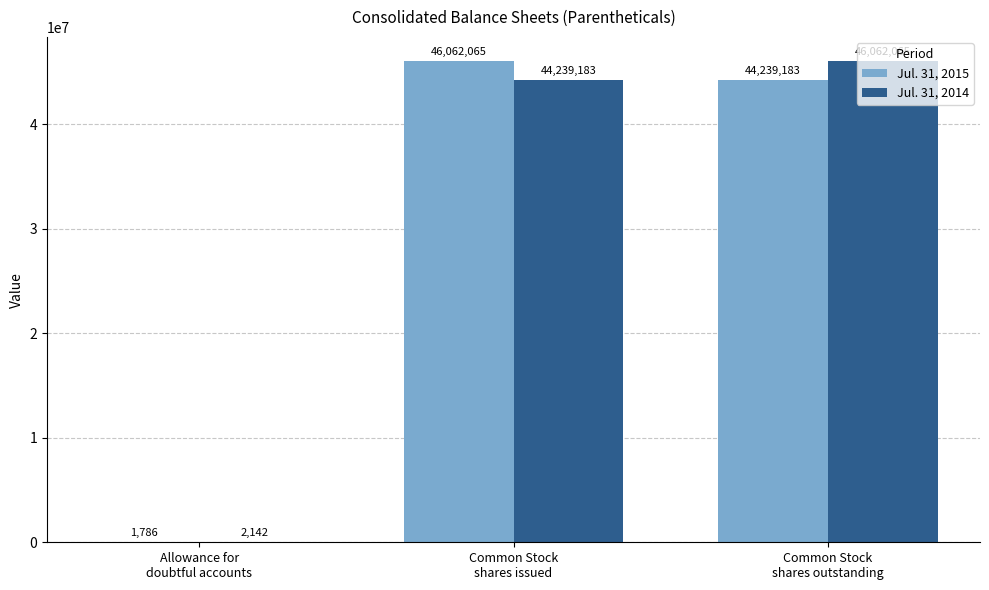

Which series has the largest total across all categories?

Jul. 31, 2014